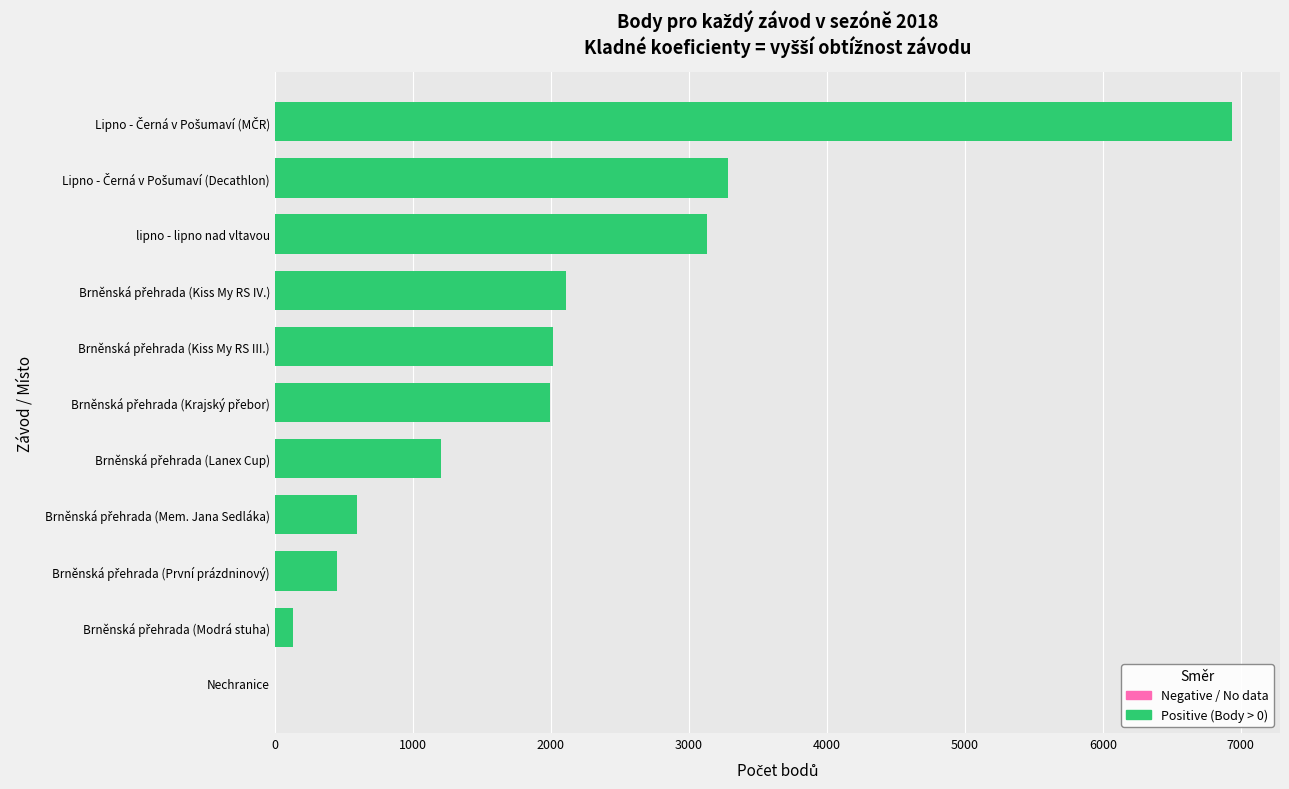

Are the bars horizontal?

Yes